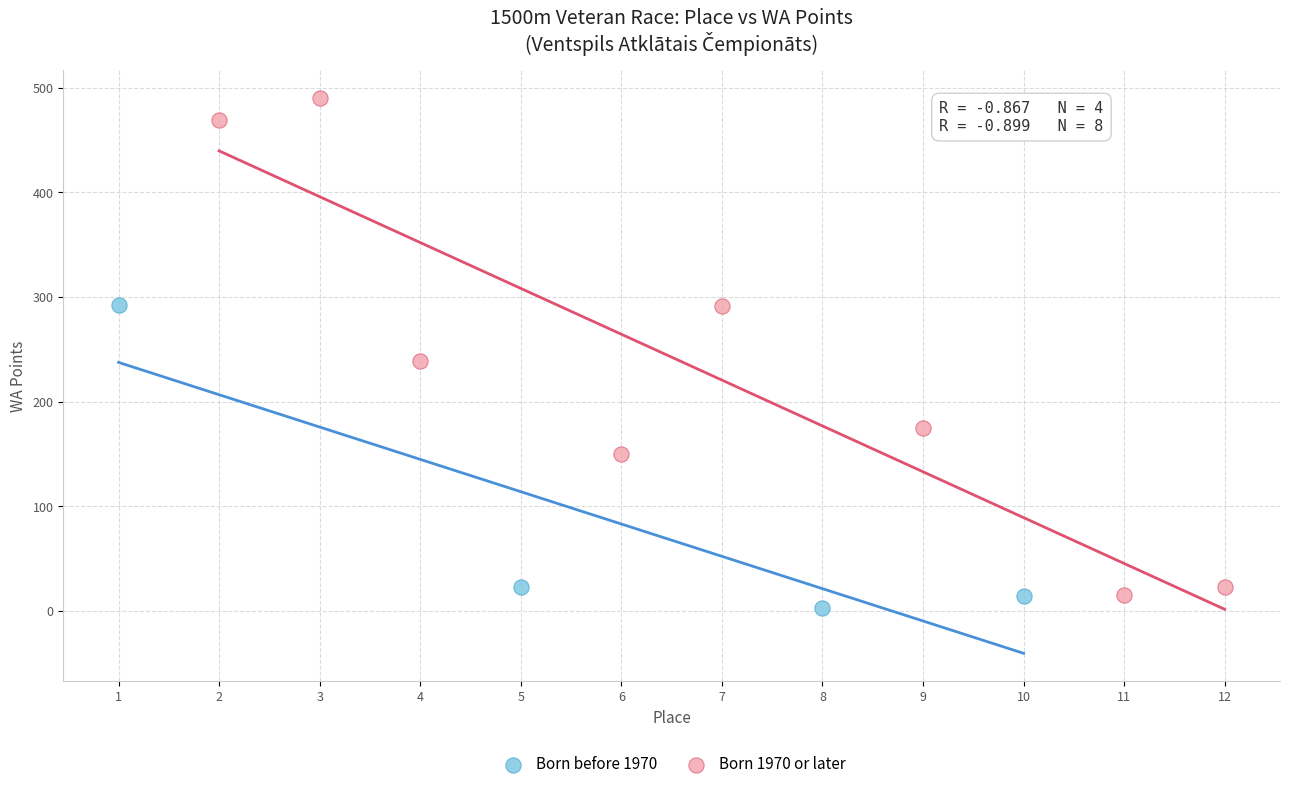

Which series has the largest Y range (max minus min)?

Born 1970 or later